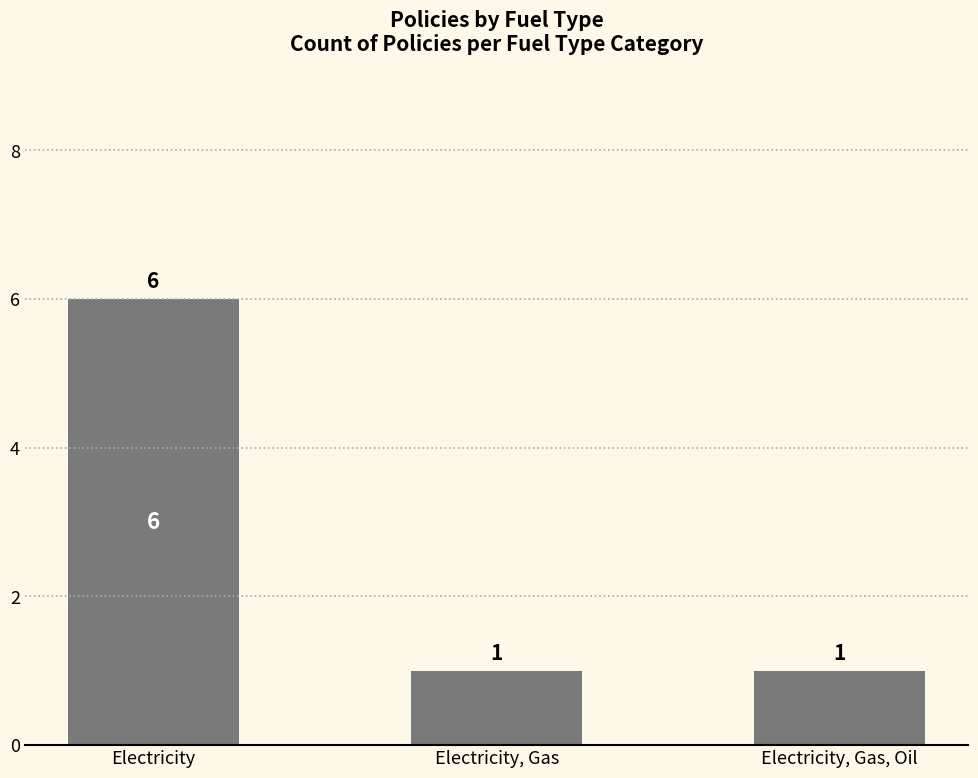

Reading left to right, transcribe all the data shown in this chart.

Electricity=6	Electricity, Gas=1	Electricity, Gas, Oil=1